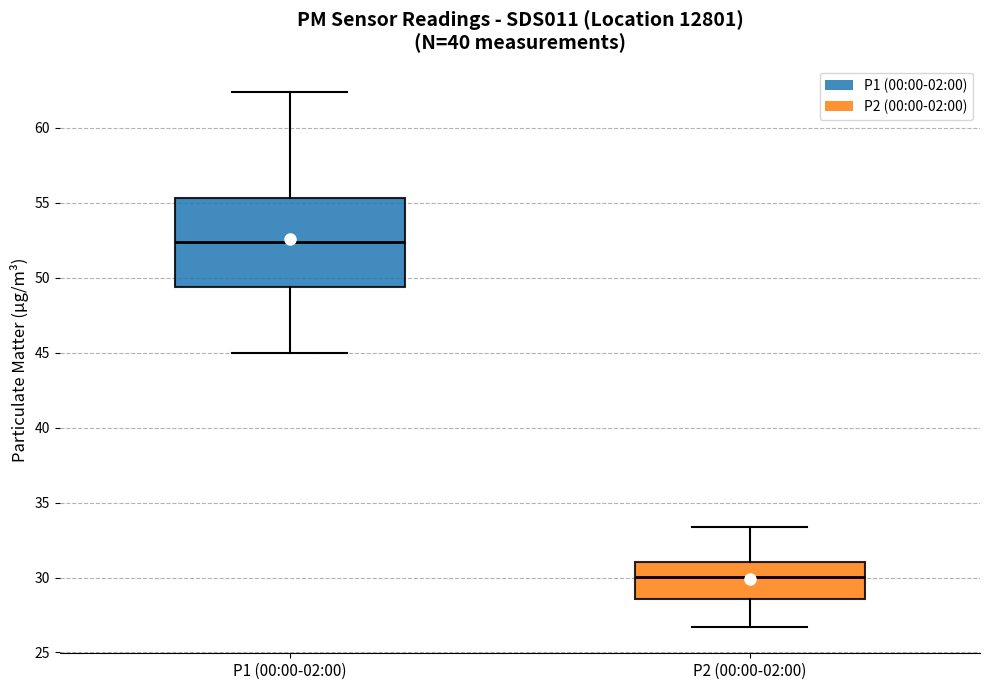

Reading left to right, transcribe this box plot: for each box, give where its median line is, the range the box spans, and where its two whiskers end, as read against the y-axis. The values are not printed on the chart, so give them approximately, as read against the axis.

P1 (00:00-02:00): median 52.5, box 49.5 to 55.5, whiskers 45.0 to 62.5
P2 (00:00-02:00): median 30.0, box 28.5 to 31.0, whiskers 26.5 to 33.5